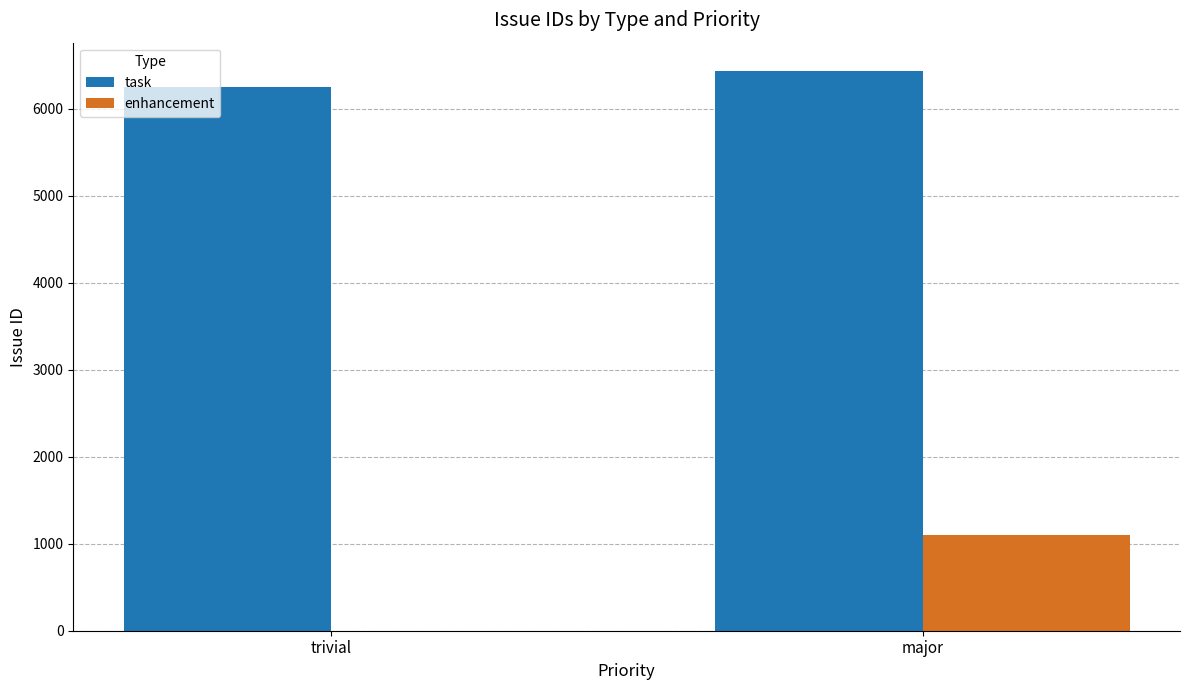

Reading left to right, what are all the values shown in this chart?

task: trivial=6254	major=6439
enhancement: trivial=0	major=1102